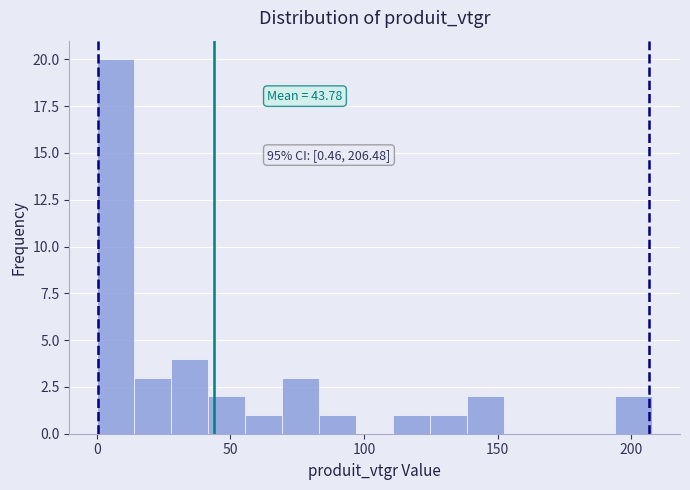

Read against the x-axis, roughly where is the centre of the tallest bar?

5